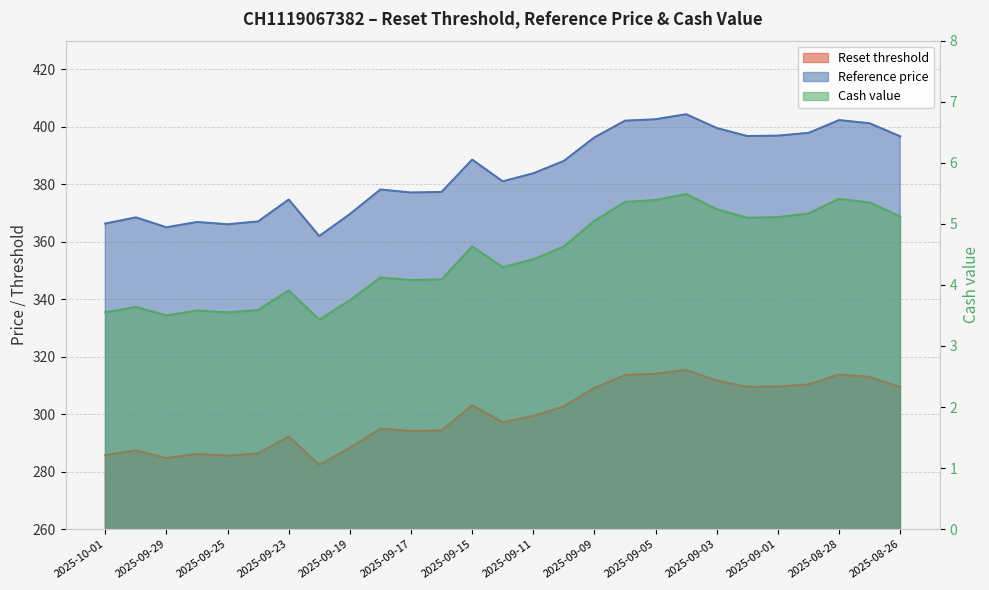

What is the label of the 26th point from the right?

2025-09-30